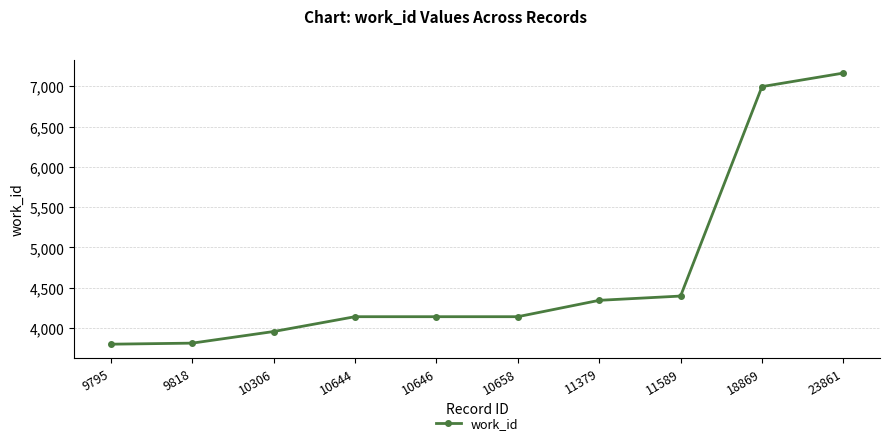

What is the average value?

4689